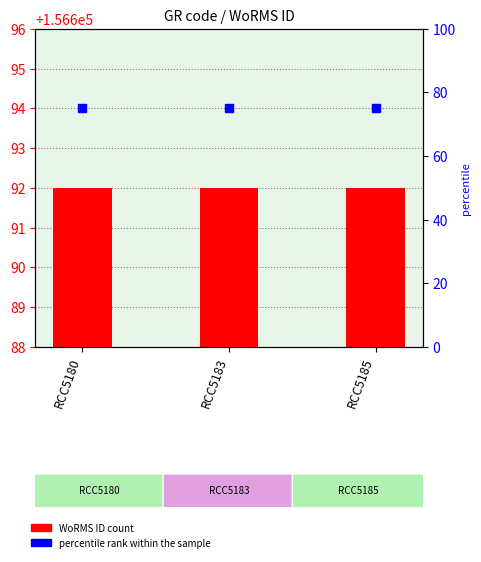

At which category is the sum across all series the highest?

RCC5180